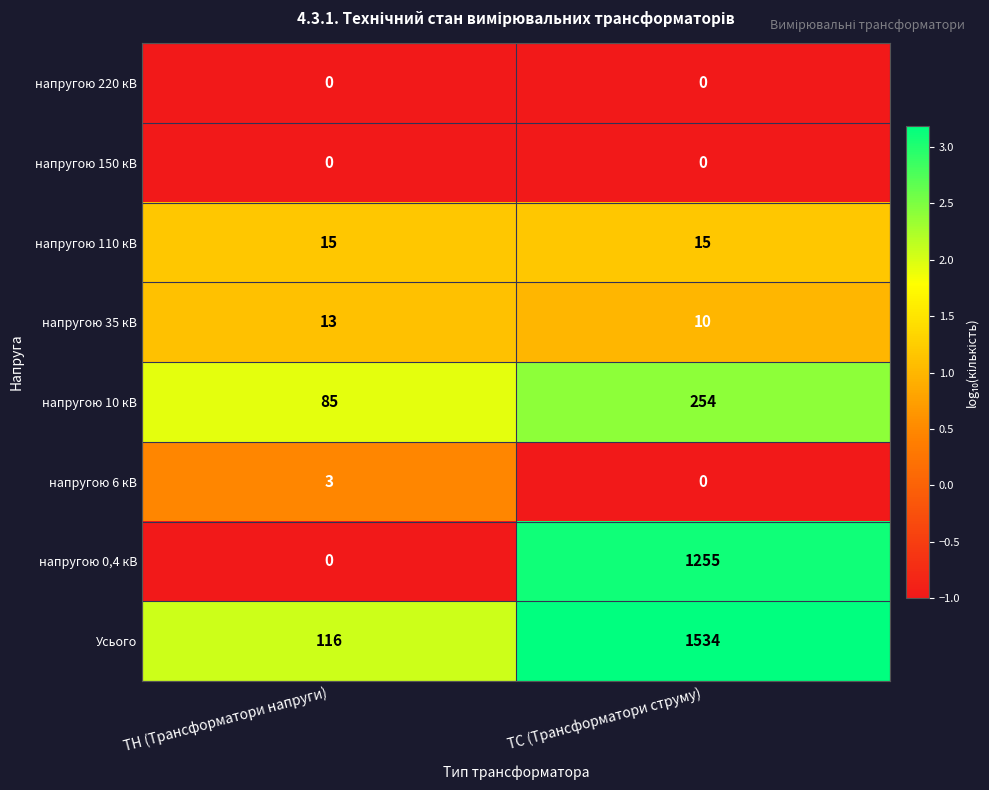

What is the sum of the напругою 35 кВ values at ТН (Трансформатори напруги) and ТС (Трансформатори струму)?

23